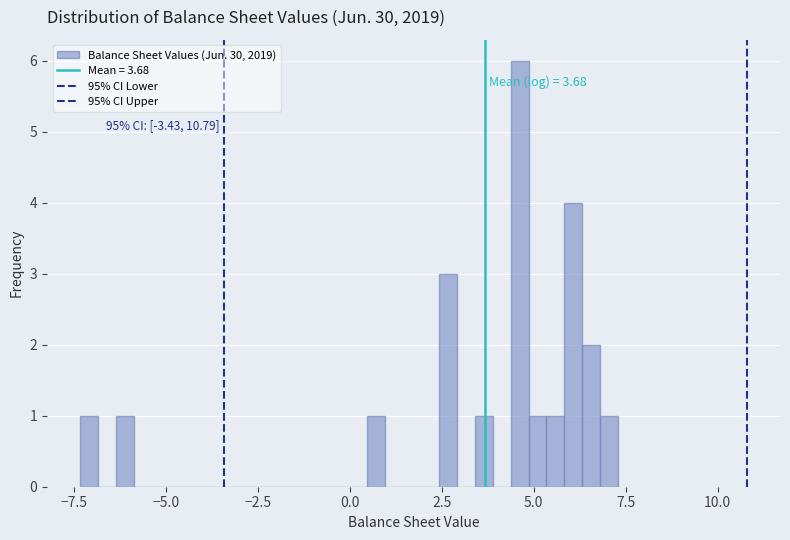

Around what value on the x-axis is the tallest bar? Give the approximate position of its centre, as read against the axis.

4.5